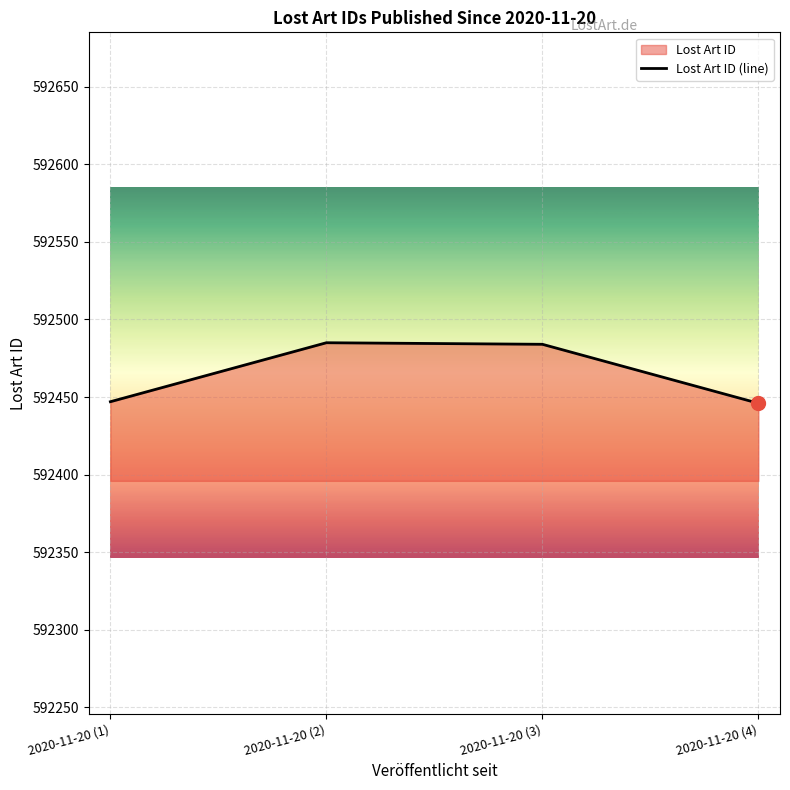

Which category has the highest value across all series?

2020-11-20 (2)